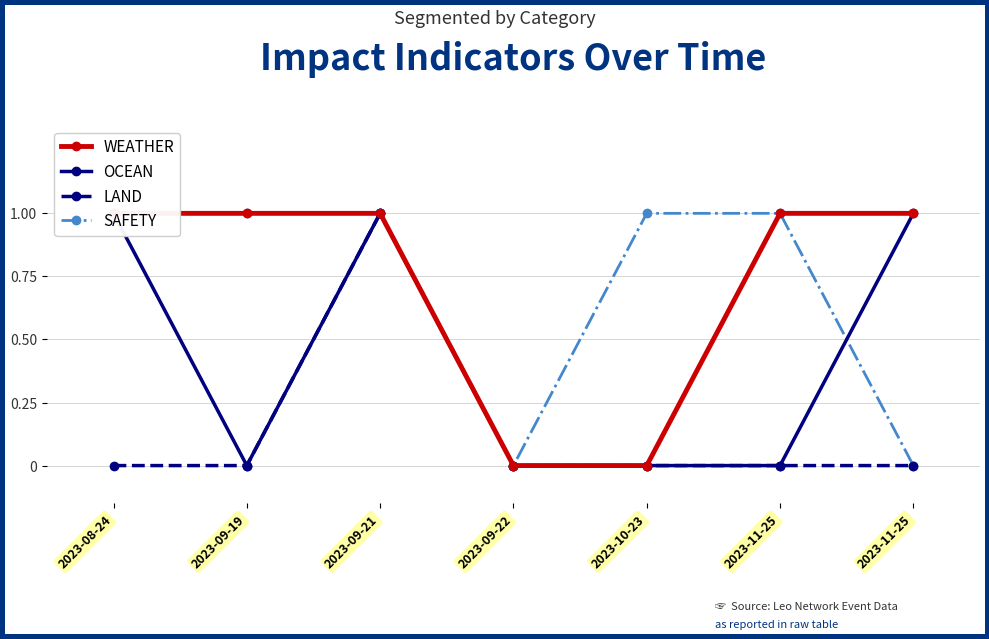

True or false: LAND has a value of 0 at 2023-11-25.

True